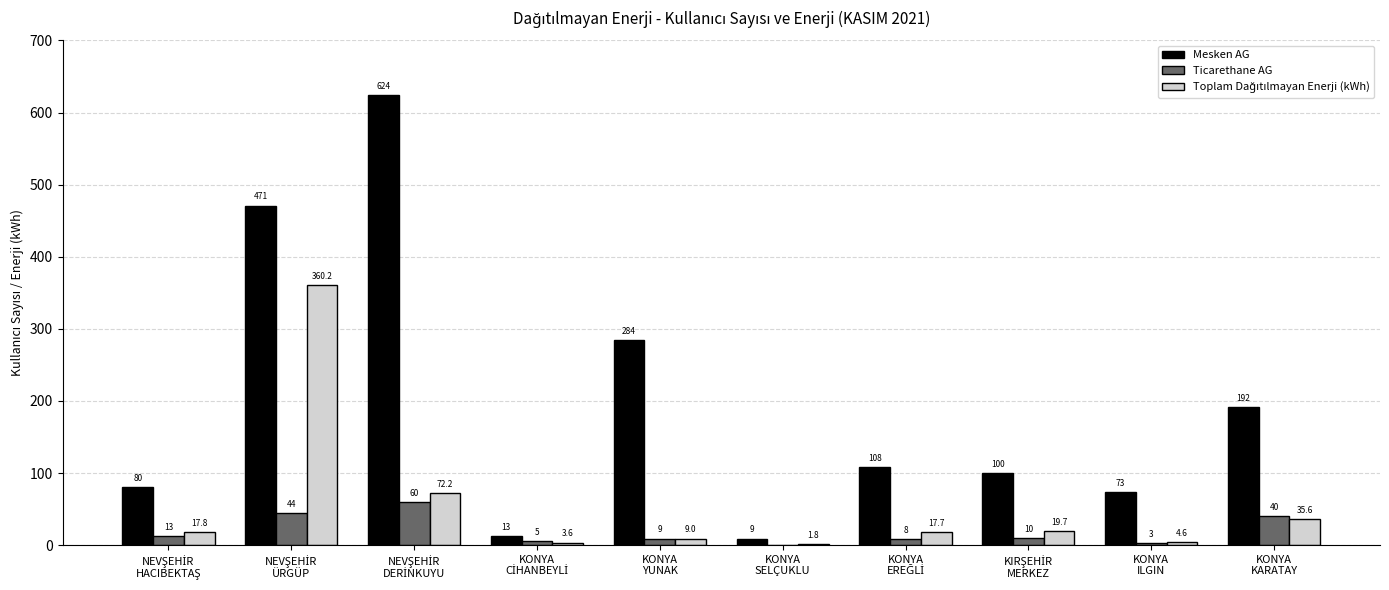

Which series has the largest total across all categories?

Mesken AG